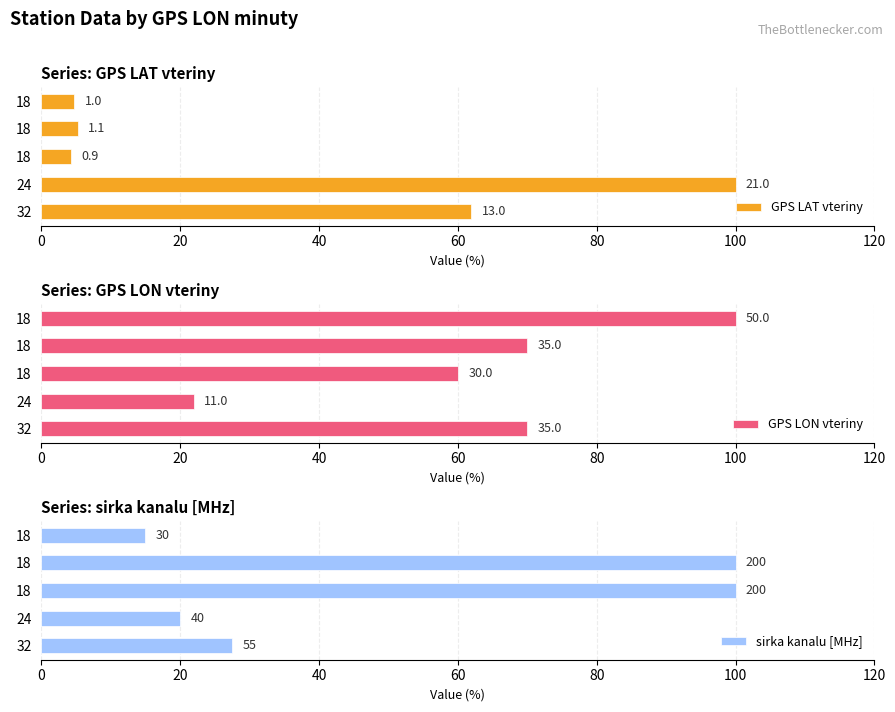

How many data points does each series have?

5